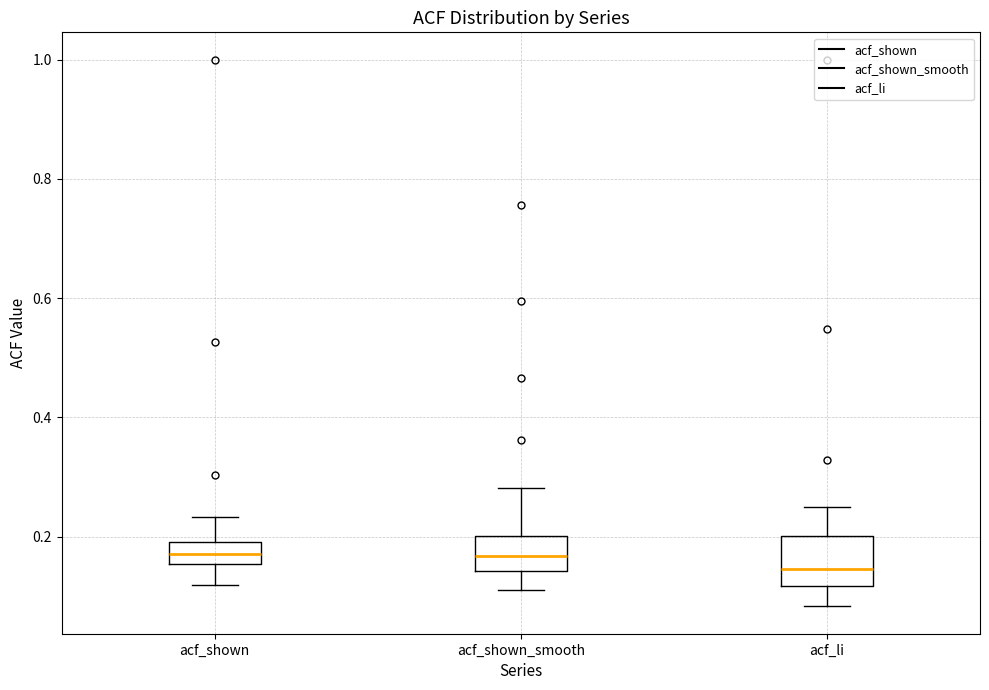

Reading left to right, transcribe this box plot: for each box, give where its median line is, the range the box spans, and where its two whiskers end, as read against the y-axis. The values are not printed on the chart, so give them approximately, as read against the axis.

acf_shown: median 0.18, box 0.16 to 0.20, whiskers 0.12 to 0.24
acf_shown_smooth: median 0.16, box 0.14 to 0.20, whiskers 0.12 to 0.28
acf_li: median 0.14, box 0.12 to 0.20, whiskers 0.08 to 0.26